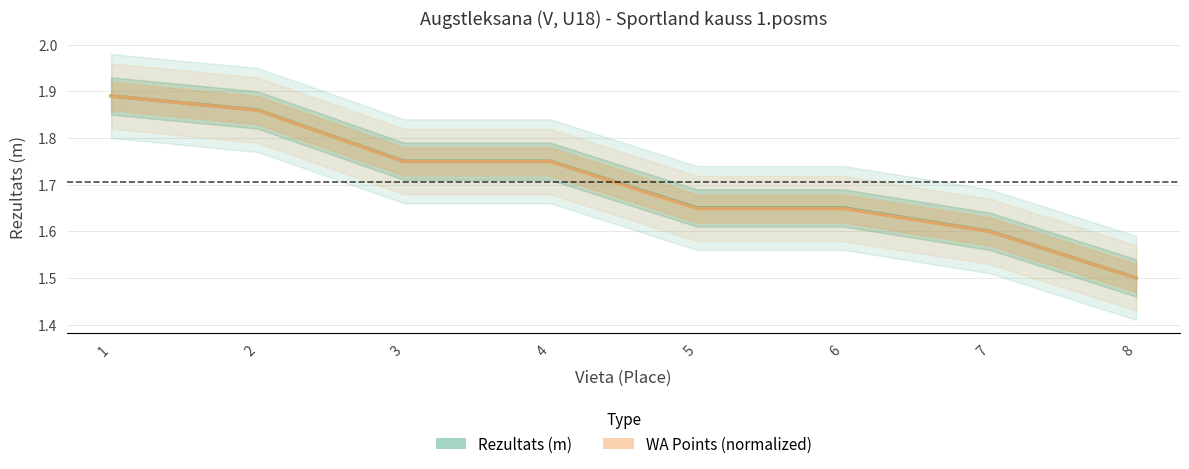

Which series has the largest total across all categories?

Rezultats (m)